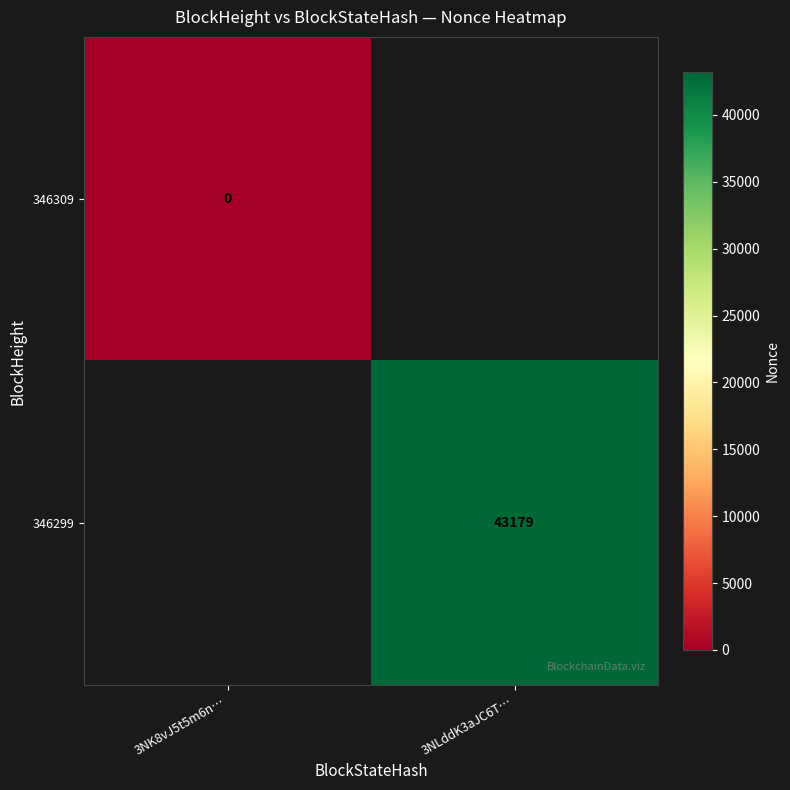

The 346299 series shows 12555 at 3NLddK3aJC6T…. True or false?

False